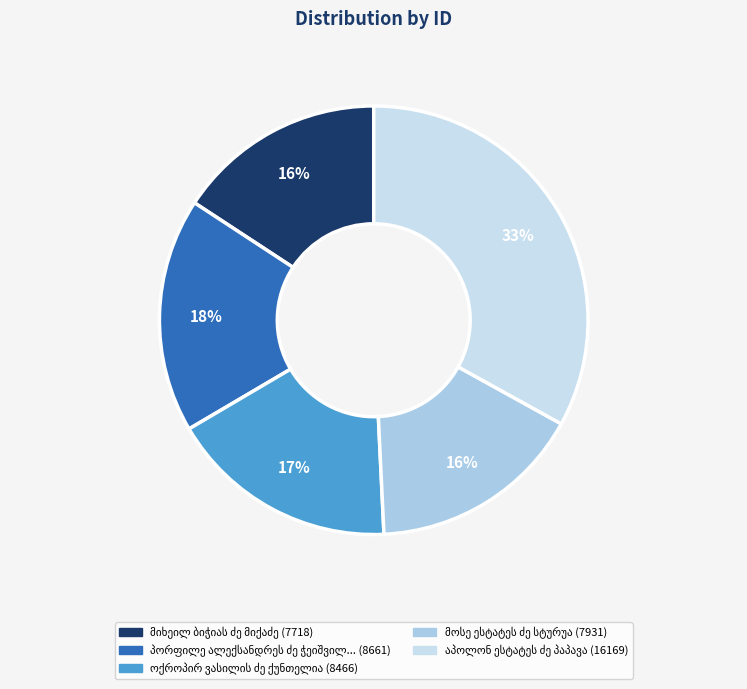

Is it true that აპოლონ ესტატეს ძე პაპავა is 33% of the pie?

True